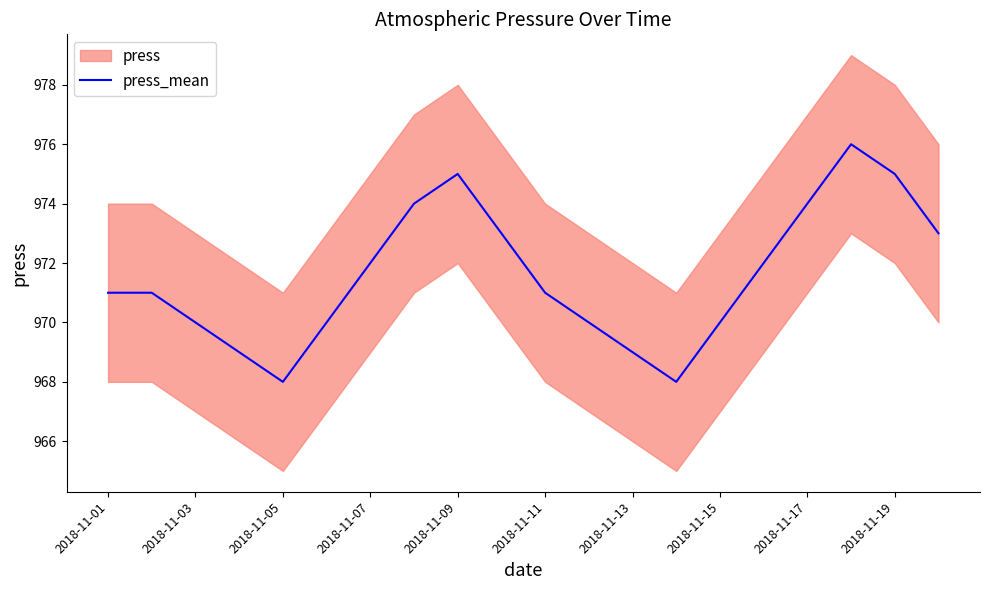

True or false: press_mean has a value of 1351 at 2018-11-05.

False